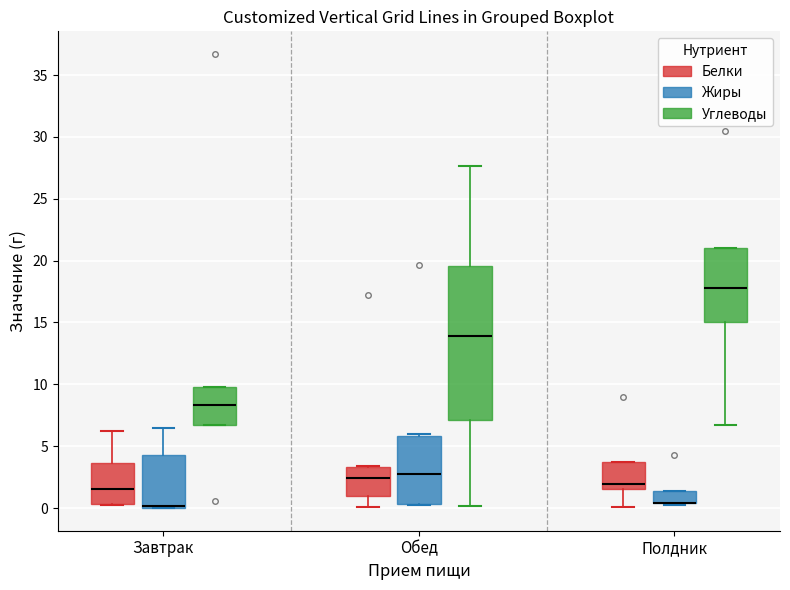

Reading left to right, transcribe this box plot: for each box, give where its median line is, the range the box spans, and where its two whiskers end, as read against the y-axis. The values are not printed on the chart, so give them approximately, as read against the axis.

Завтрак (Белки): median 1.5, box 0.5 to 3.5, whiskers 0.0 to 6.0
Завтрак (Жиры): median 0.0 (drawn on the box's lower edge), box 0.0 to 4.5, whiskers 0.0 to 6.5
Завтрак (Углеводы): median 8.5, box 6.5 to 10.0, whiskers 6.5 to 10.0
Обед (Белки): median 2.5, box 1.0 to 3.5, whiskers 0.0 to 3.5
Обед (Жиры): median 3.0, box 0.5 to 6.0, whiskers 0.0 to 6.0 (just above the box's upper edge)
Обед (Углеводы): median 14.0, box 7.0 to 19.5, whiskers 0.0 to 27.5
Полдник (Белки): median 2.0, box 1.5 to 3.5, whiskers 0.0 to 3.5
Полдник (Жиры): median 0.5 (drawn on the box's lower edge), box 0.5 to 1.5, whiskers 0.0 to 1.5
Полдник (Углеводы): median 18.0, box 15.0 to 21.0, whiskers 6.5 to 21.0